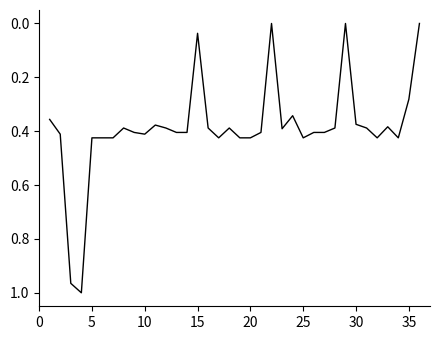

Does the chart have visible grid lines?

No